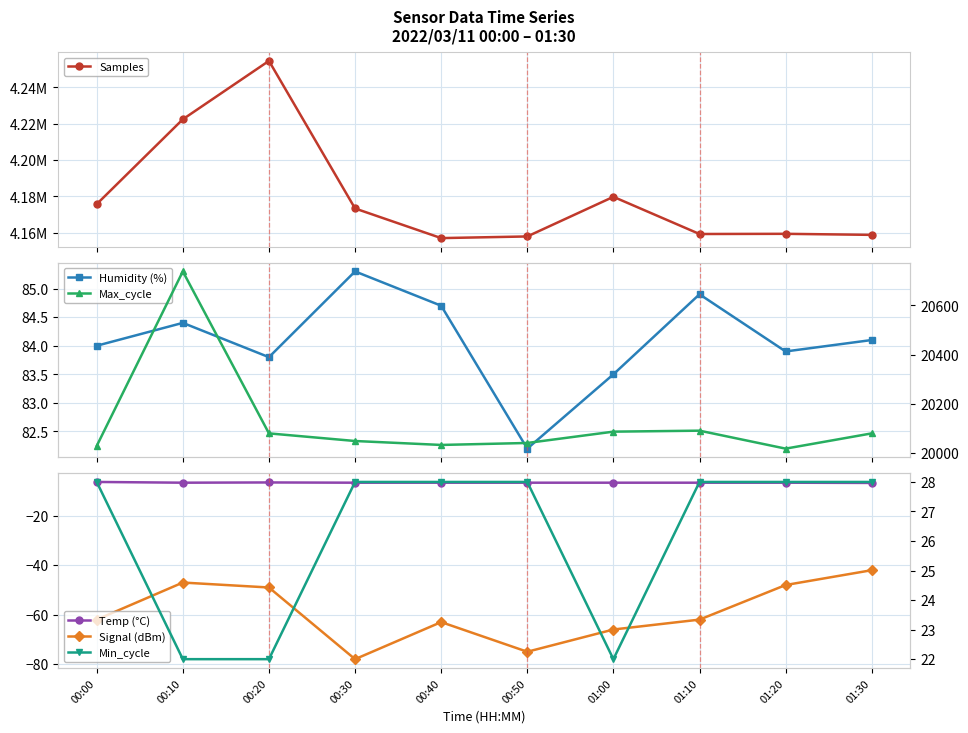

Reading right to left, transcribe all the data shown in this chart.

Samples: 01:30=4158785.0	01:20=4159356.0	01:10=4159255.0	01:00=4179731.0	00:50=4157912.0	00:40=4157000.0	00:30=4173317.0	00:20=4254573.0	00:10=4222422.0	00:00=4175702.0
Humidity (%): 01:30=84.1	01:20=83.9	01:10=84.9	01:00=83.5	00:50=82.2	00:40=84.7	00:30=85.3	00:20=83.8	00:10=84.4	00:00=84.0
Temp (°C): 01:30=-6.7	01:20=-6.6	01:10=-6.6	01:00=-6.6	00:50=-6.6	00:40=-6.6	00:30=-6.6	00:20=-6.5	00:10=-6.6	00:00=-6.3
Signal (dBm): 01:30=-42.0	01:20=-48.0	01:10=-62.0	01:00=-66.0	00:50=-75.0	00:40=-63.0	00:30=-78.0	00:20=-49.0	00:10=-47.0	00:00=-62.0
Max_cycle: 01:30=20080.0	01:20=20018.0	01:10=20091.0	01:00=20087.0	00:50=20041.0	00:40=20033.0	00:30=20049.0	00:20=20080.0	00:10=20738.0	00:00=20029.0
Min_cycle: 01:30=28.0	01:20=28.0	01:10=28.0	01:00=22.0	00:50=28.0	00:40=28.0	00:30=28.0	00:20=22.0	00:10=22.0	00:00=28.0